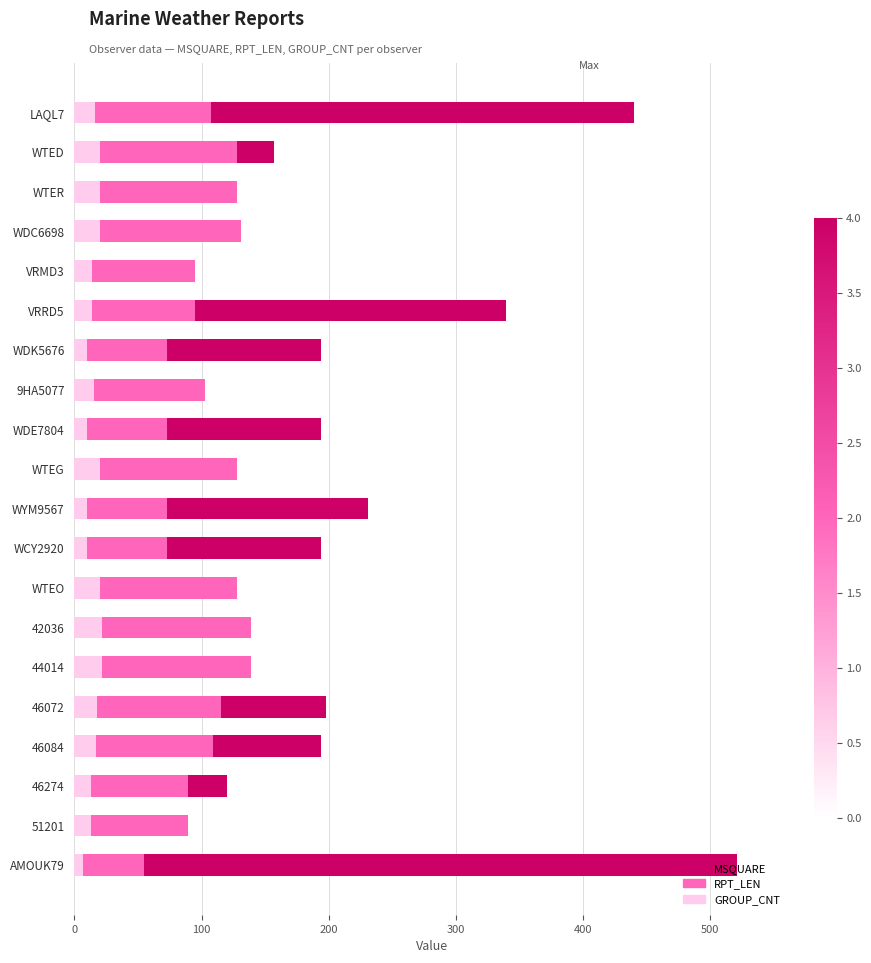

What value does the MSQUARE series have at WTEG?

120